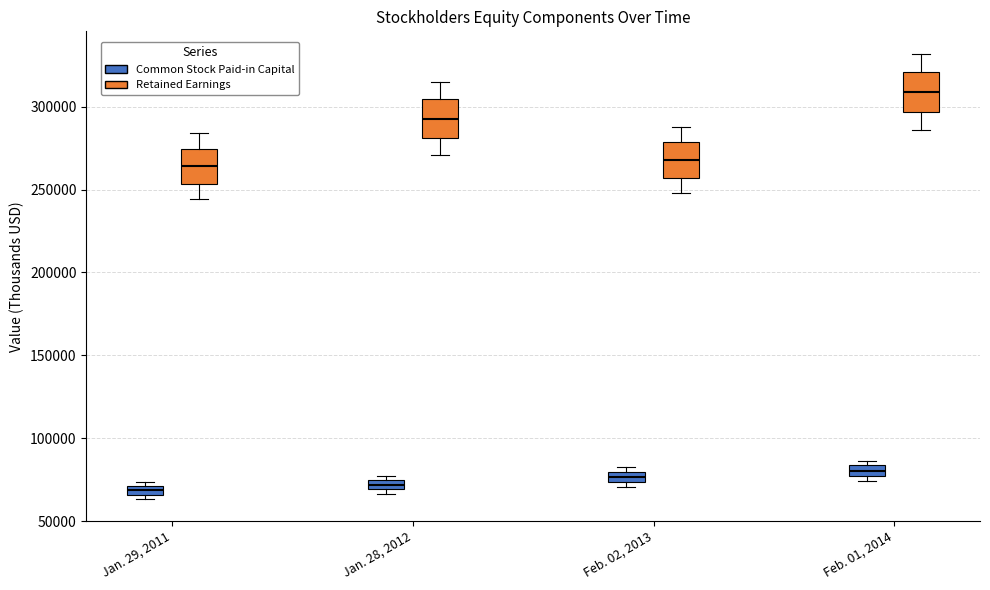

Where is the upper edge of the box for Feb. 02, 2013 (Common Stock Paid-in Capital) on the y-axis? The values are not printed on the chart, so give them approximately, as read against the axis.

80000